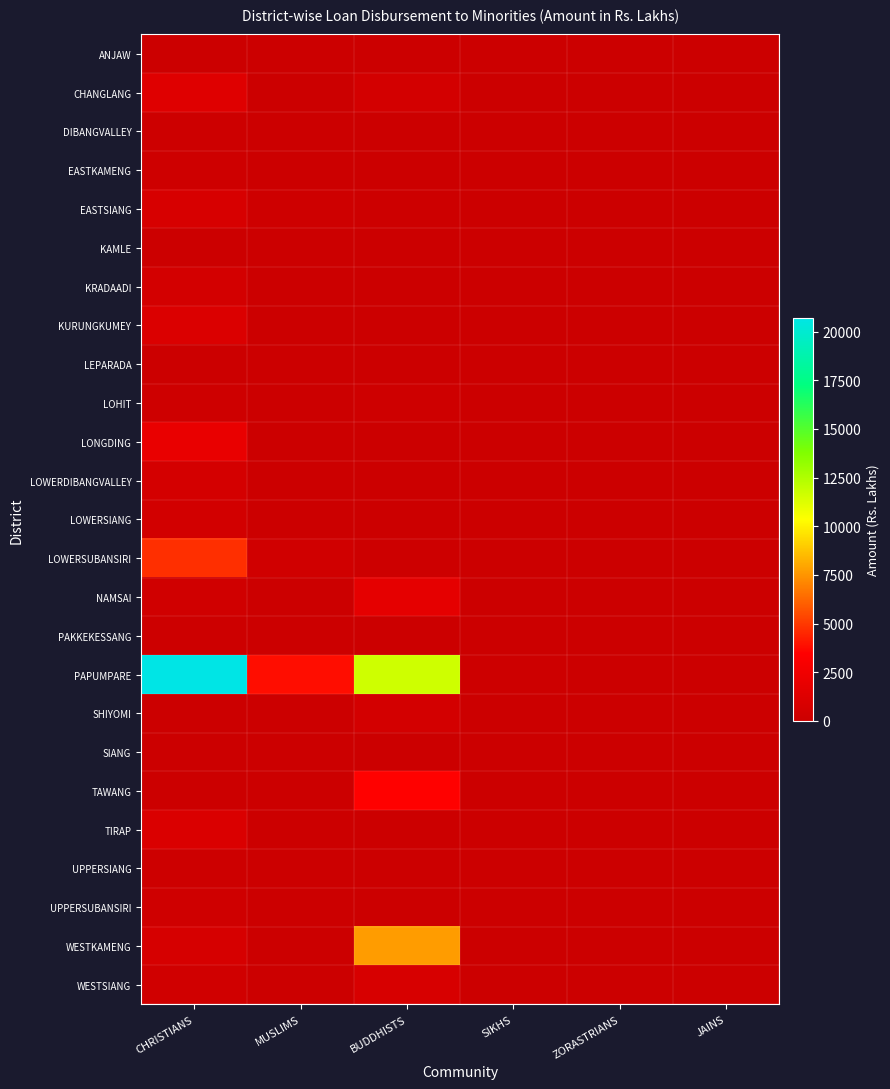

Which series has the widest spread of values?

PAPUMPARE